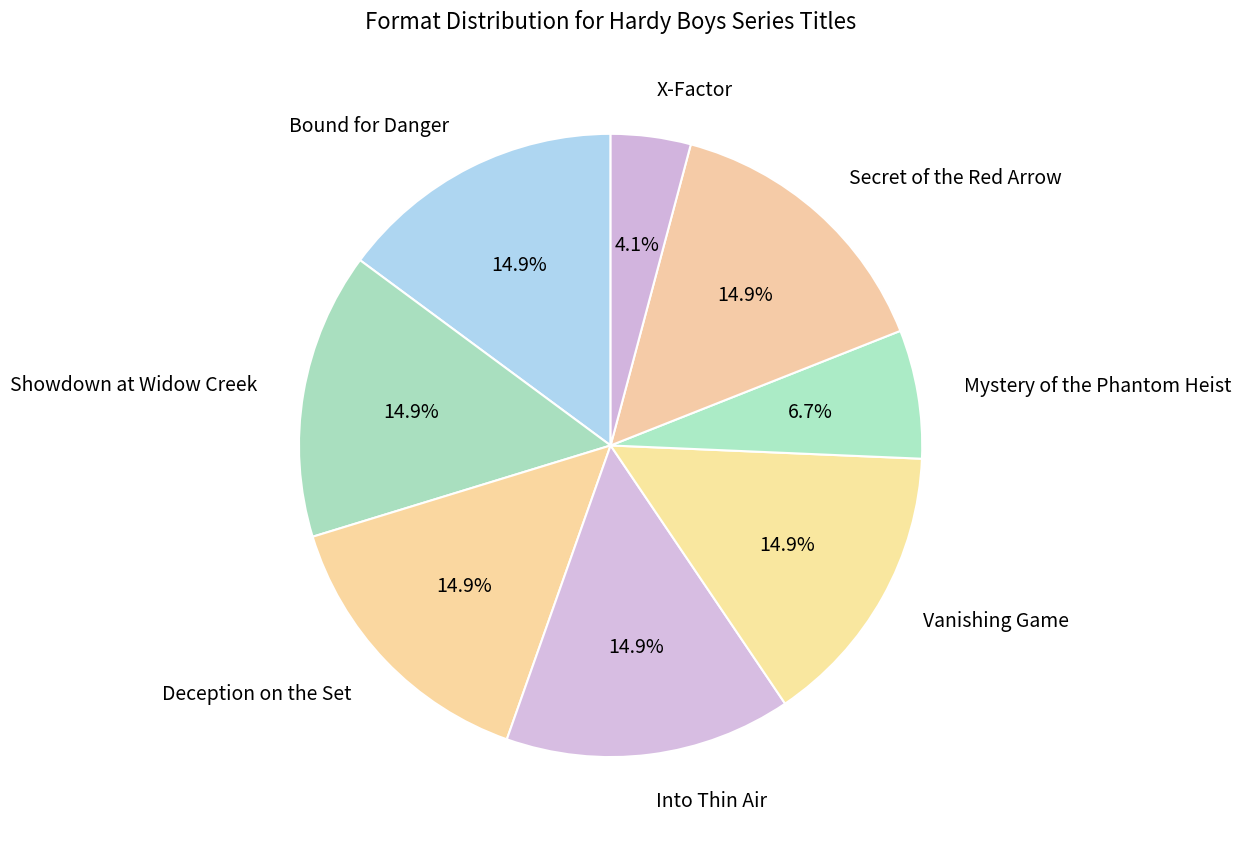

Count the number of slices in the pie.

8